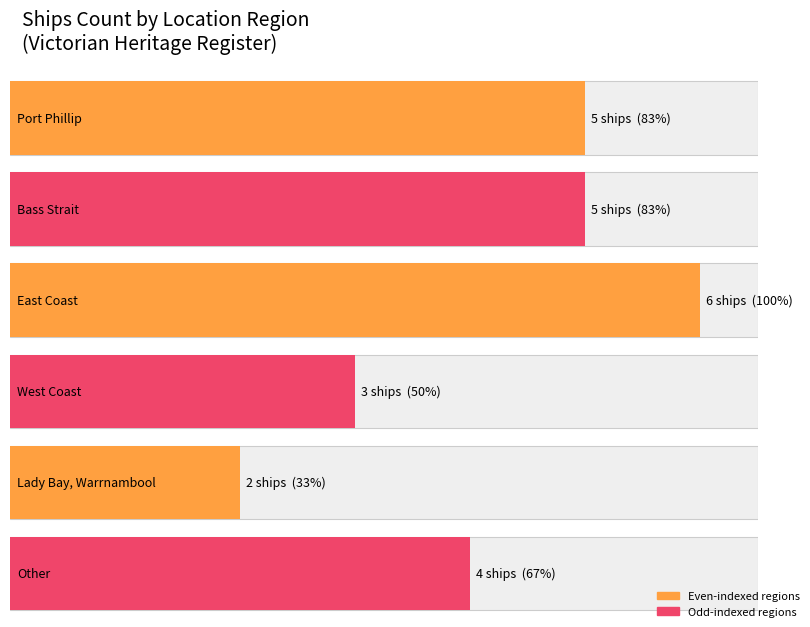

What is the label of the 5th bar from the left?

Lady Bay, Warrnambool